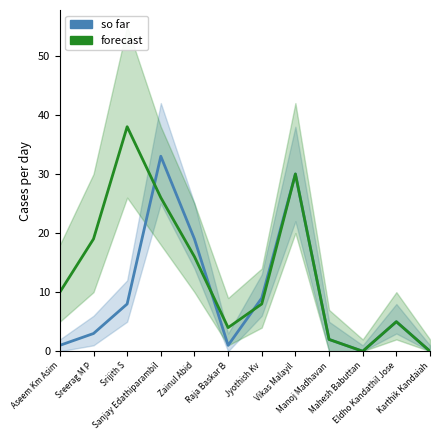

Does the chart display data point markers on the line(s)?

No